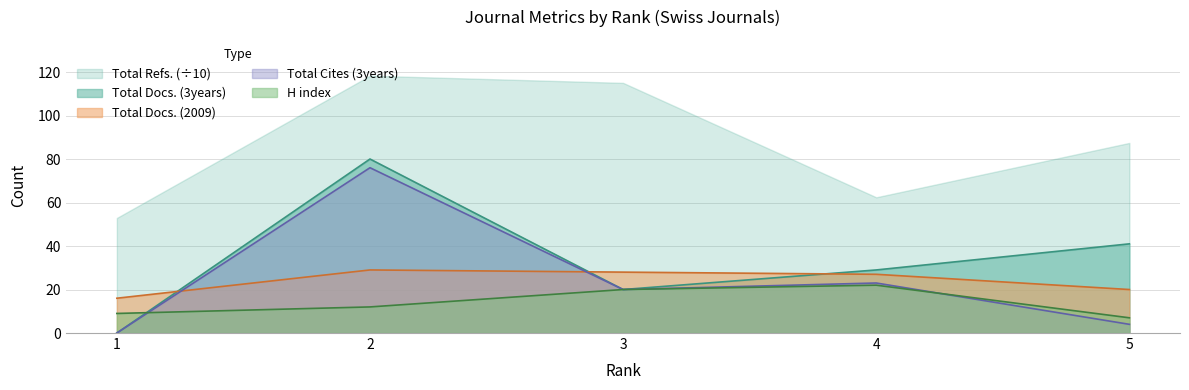

Where is the first local minimum for Total Cites (3years)?

3